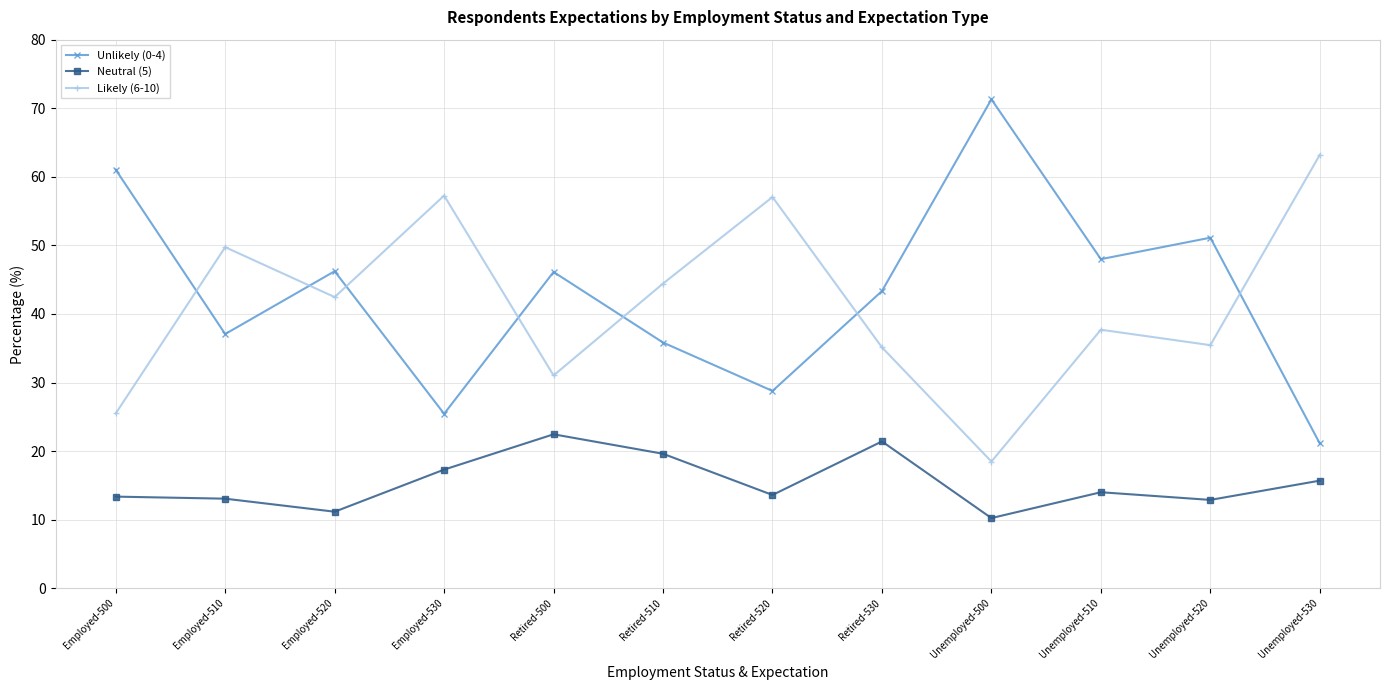

The Likely (6-10) series shows 57.0 at Retired-520. True or false?

True